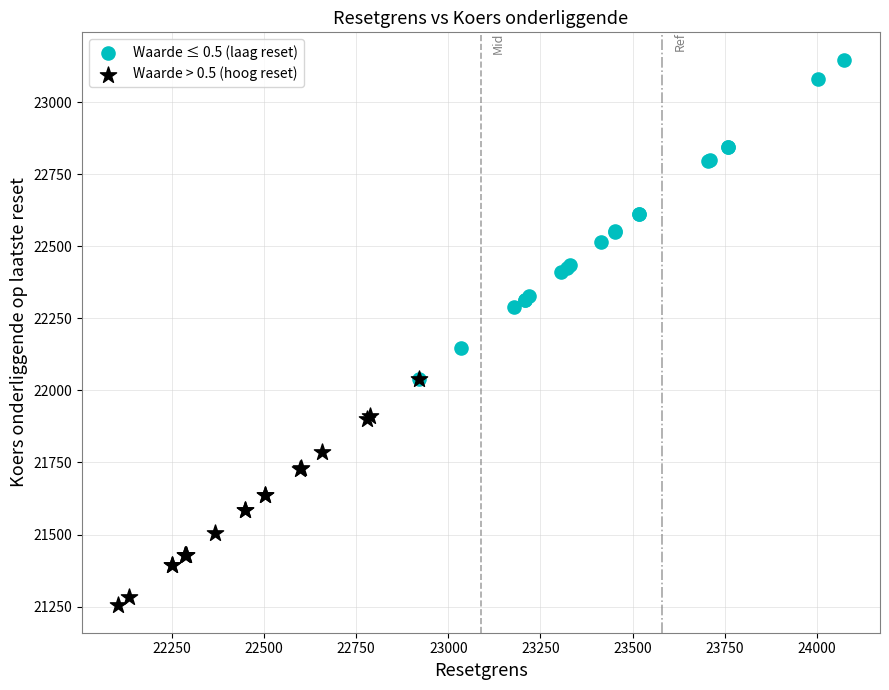

Which series contains the highest Y value?

Waarde ≤ 0.5 (laag reset)